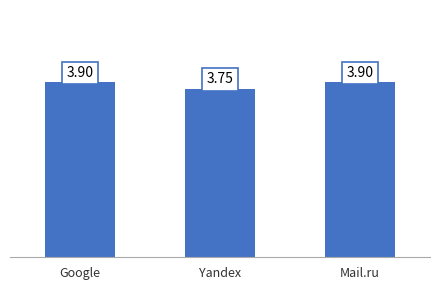

What is the label of the 3rd bar from the right?

Google